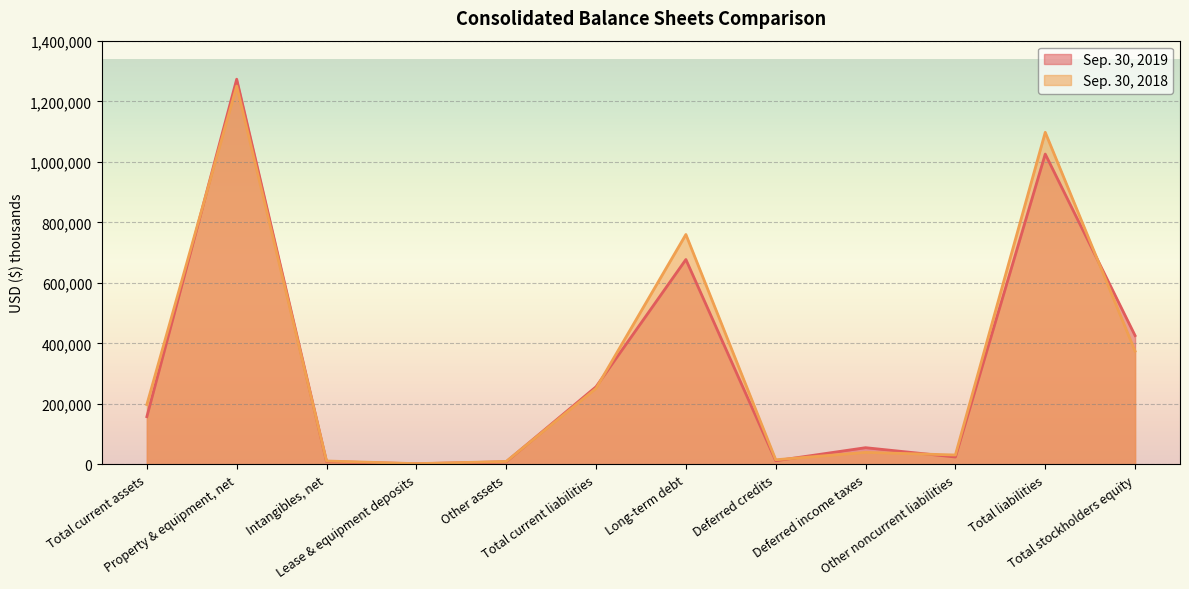

What is the value of the Sep. 30, 2019 point at the 11th from the left?

1026049